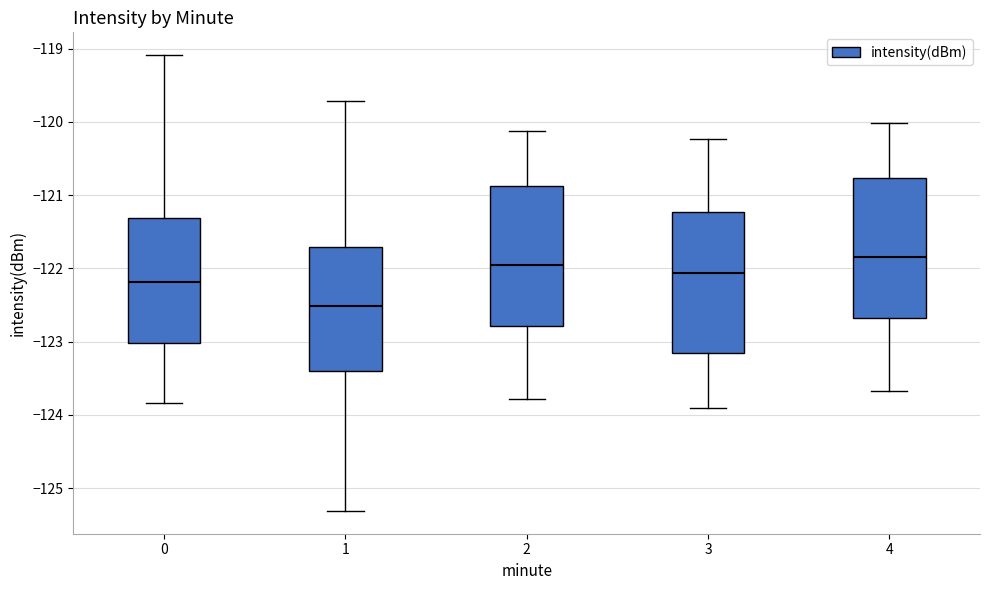

Where is the upper edge of the box at x = 4 on the y-axis? The values are not printed on the chart, so give them approximately, as read against the axis.

-120.8